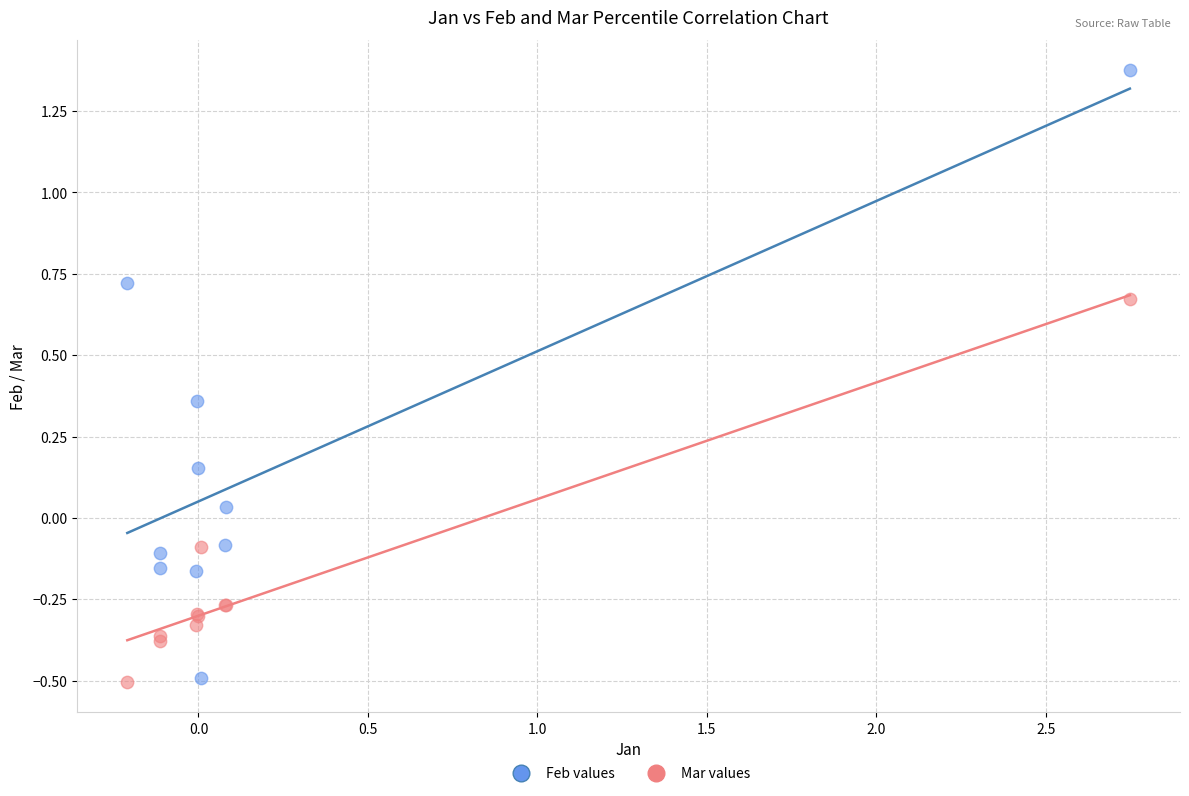

Which series has the widest spread of Y values?

Feb values